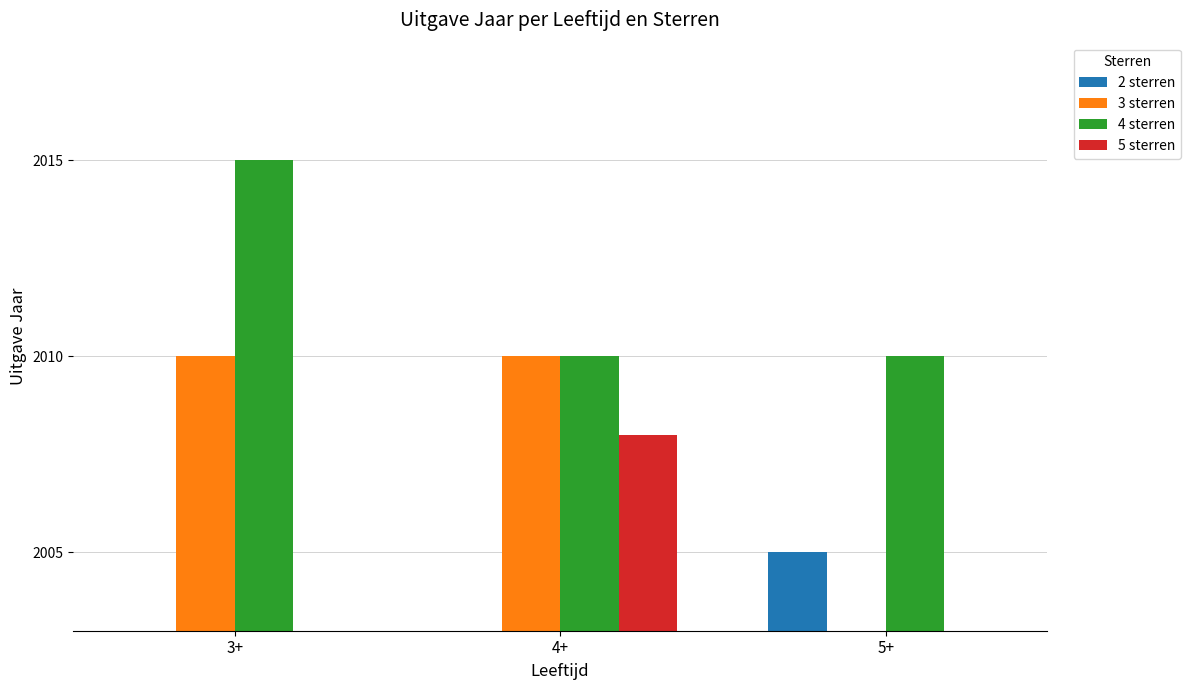

List the series in order of their peak value, highest first.

4 sterren, 3 sterren, 5 sterren, 2 sterren